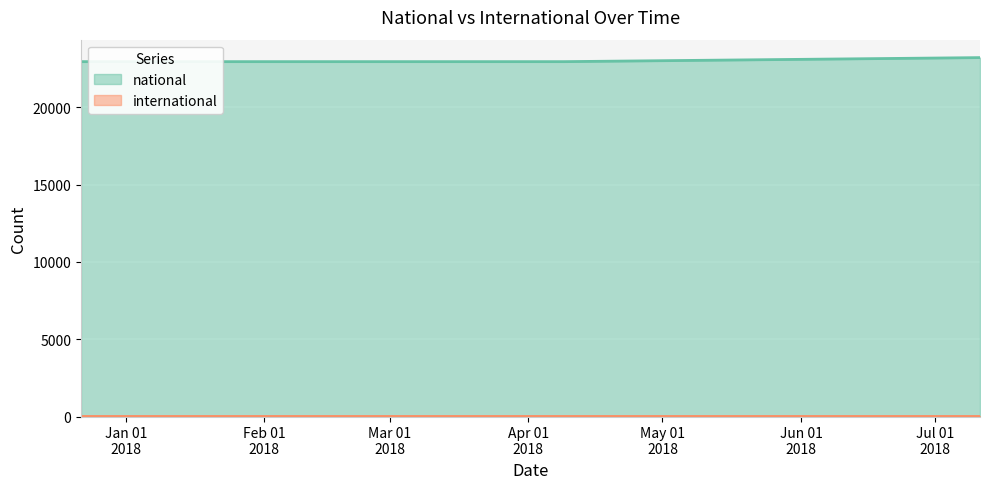

Count the values in the range 22953 to 23214.

3